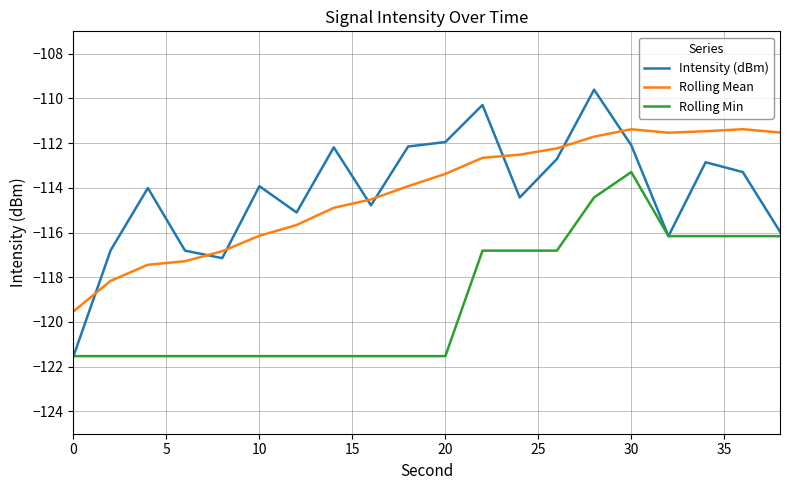

True or false: Rolling Min and Rolling Mean intersect in this chart.

False